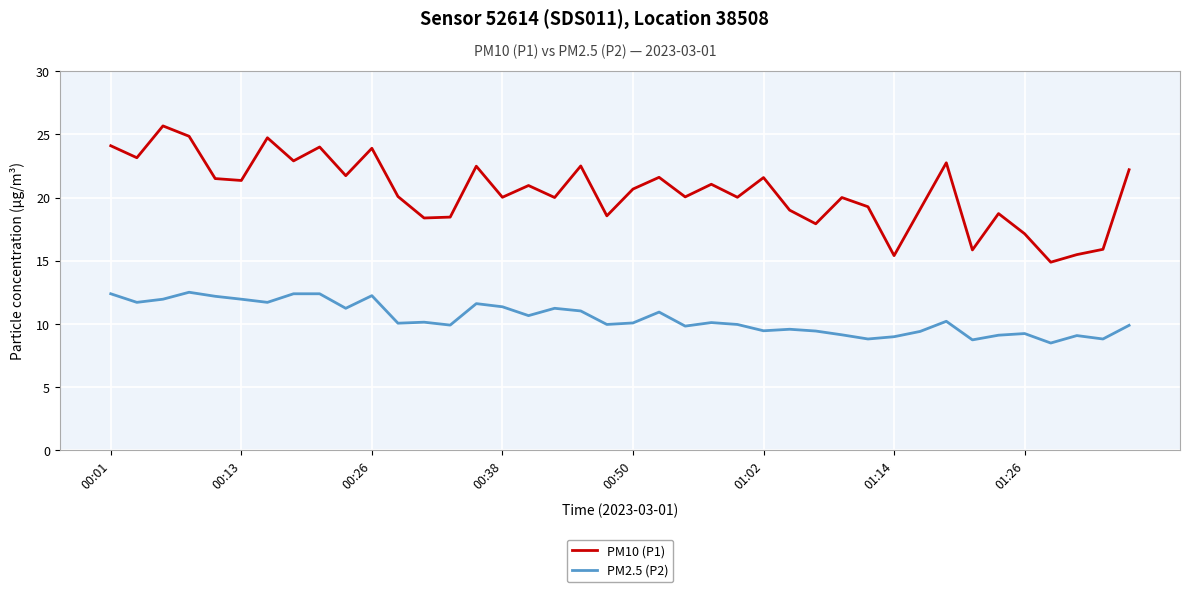

Which series has the largest range (max minus min)?

PM10 (P1)